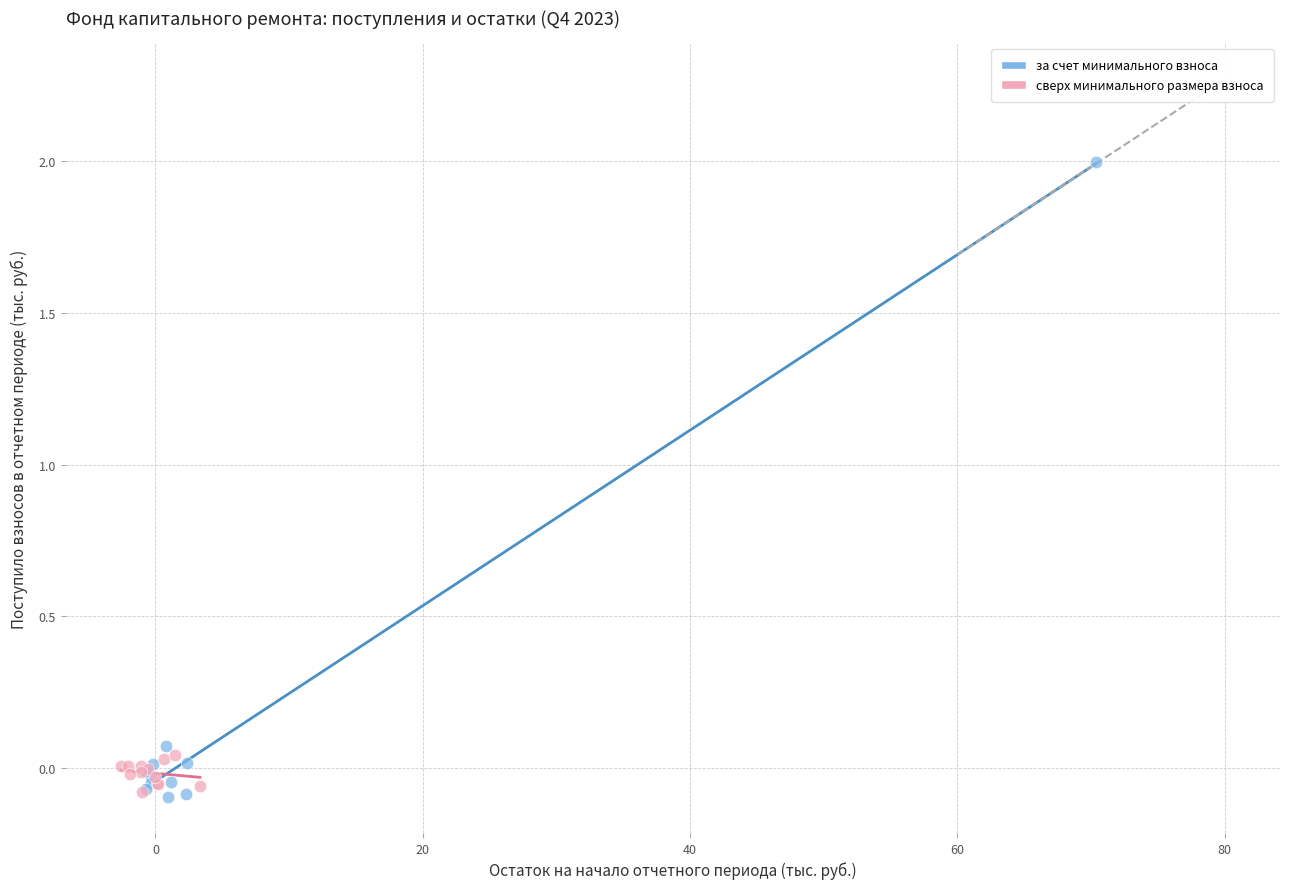

Which series has the widest spread of Y values?

за счет минимального взноса